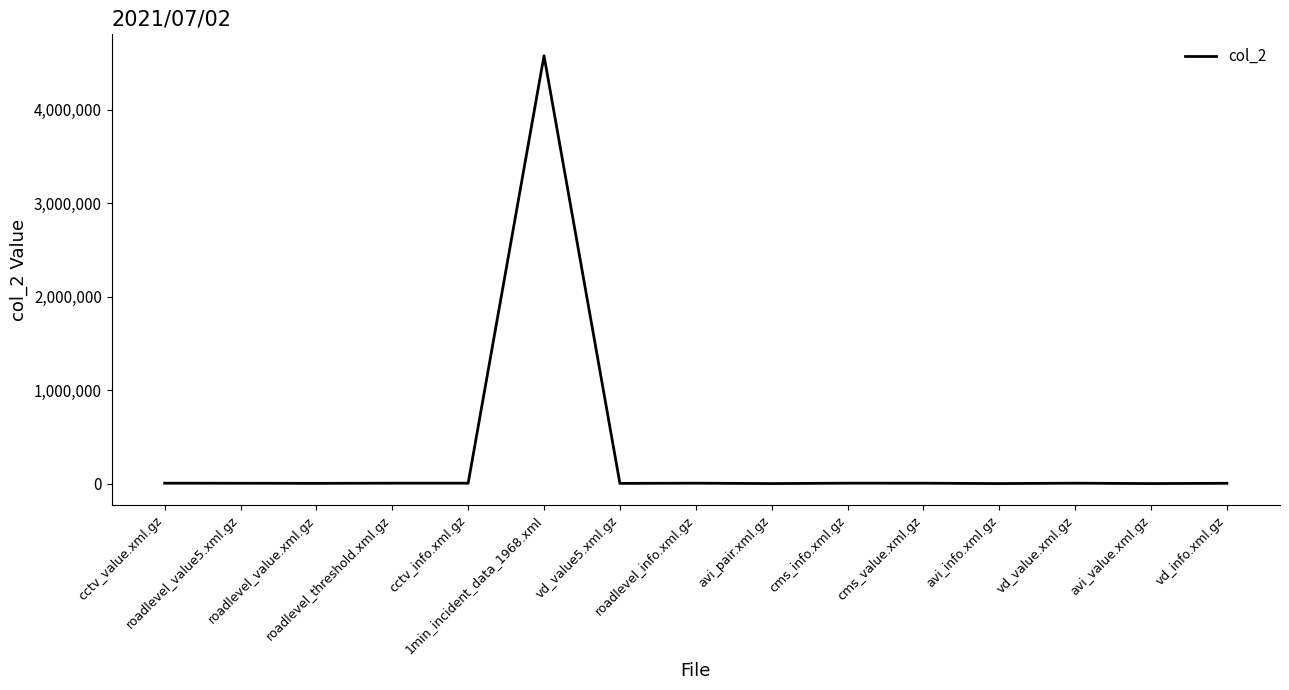

What is the change in value from cctv_value.xml.gz to cms_value.xml.gz?

-35